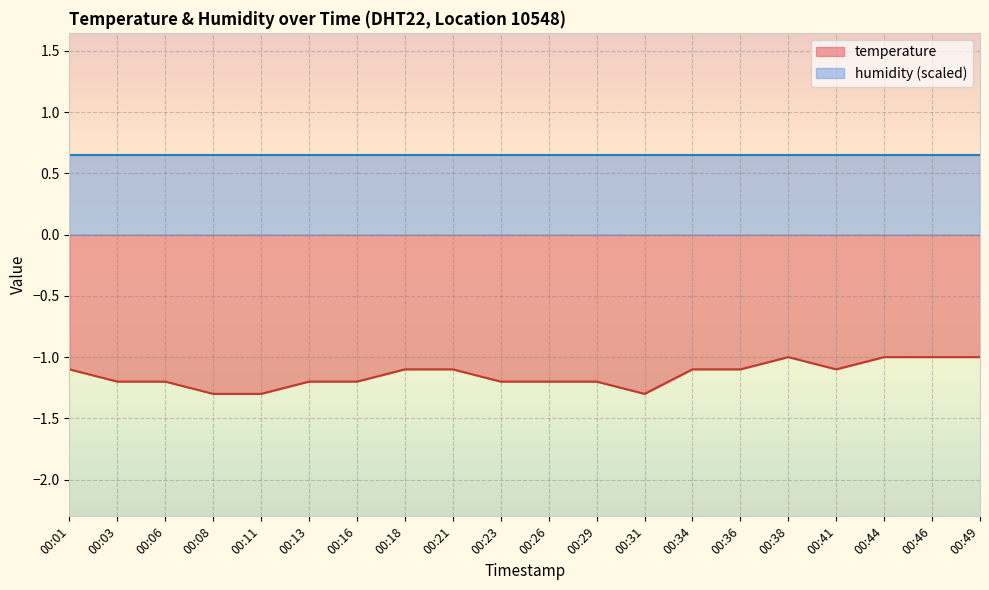

Is it true that the value at 00:23 is -1.9?

False